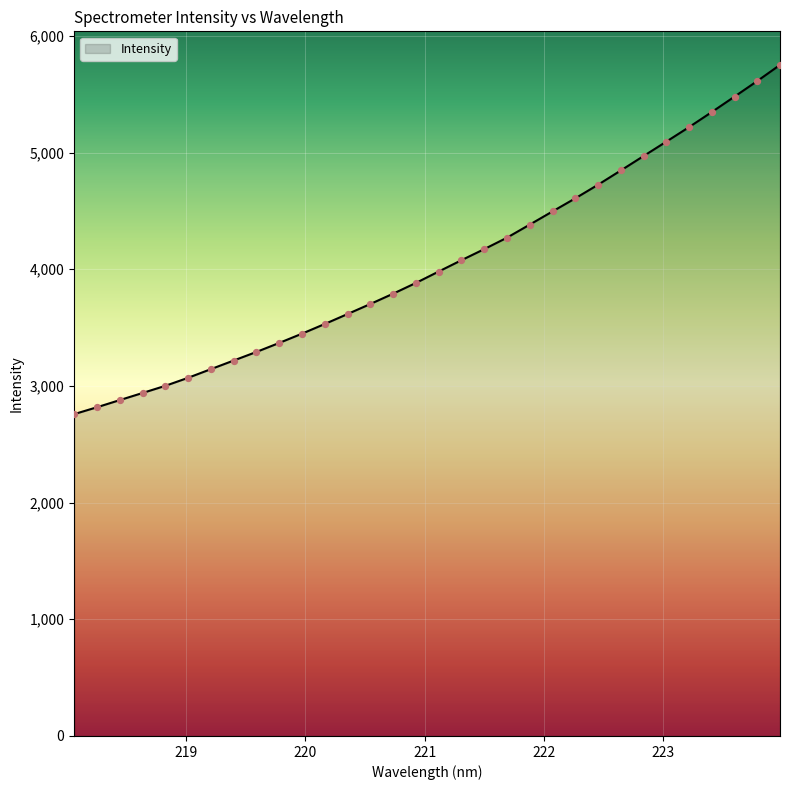

What is the maximum value shown in the chart?

5751.5